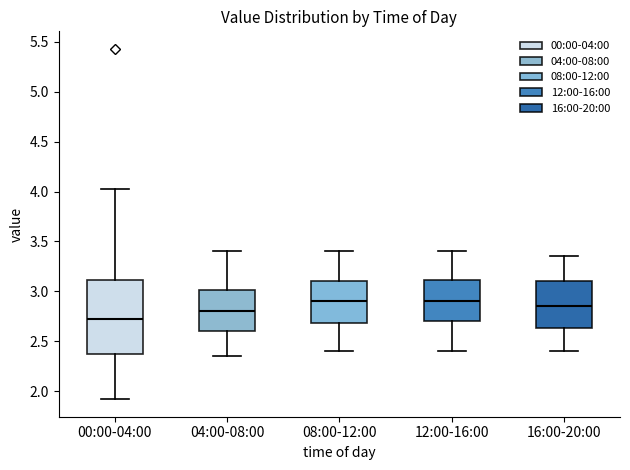

Reading left to right, read every box against the y-axis: the position of its median line, the range the box covers, and the ends of its whiskers. The values are not printed on the chart, so give them approximately, as read against the axis.

00:00-04:00: median 2.75, box 2.35 to 3.10, whiskers 1.90 to 4.05
04:00-08:00: median 2.80, box 2.60 to 3.00, whiskers 2.35 to 3.40
08:00-12:00: median 2.90, box 2.70 to 3.10, whiskers 2.40 to 3.40
12:00-16:00: median 2.90, box 2.70 to 3.10, whiskers 2.40 to 3.40
16:00-20:00: median 2.85, box 2.65 to 3.10, whiskers 2.40 to 3.35